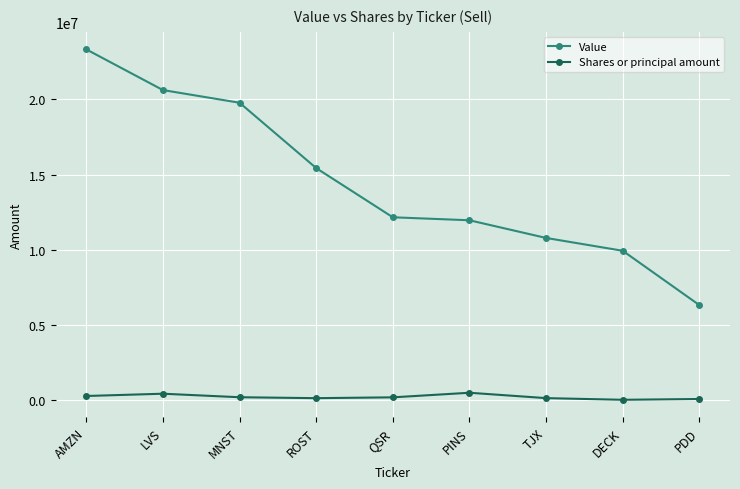

What is the sum of all Value values?

130273945